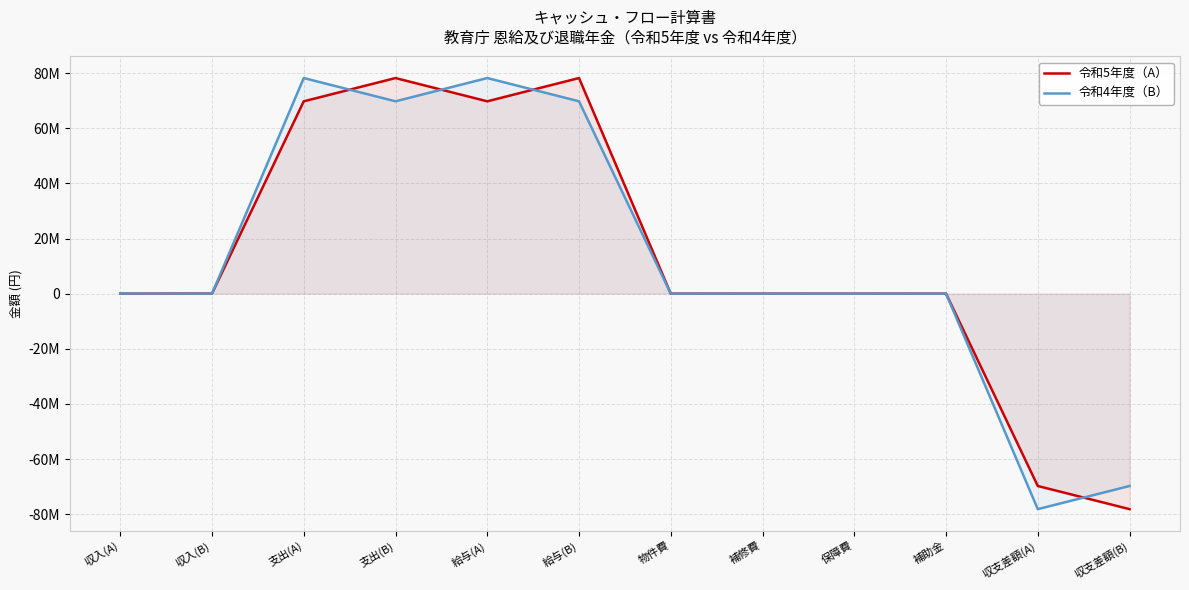

Reading left to right, what are all the values shown in this chart?

令和5年度（A）: 0	40000	69789178	78231978	69789178	78231978	0	0	0	0	-69789178	-78191978
令和4年度（B）: 40000	0	78231978	69789178	78231978	69789178	0	0	0	0	-78191978	-69789178